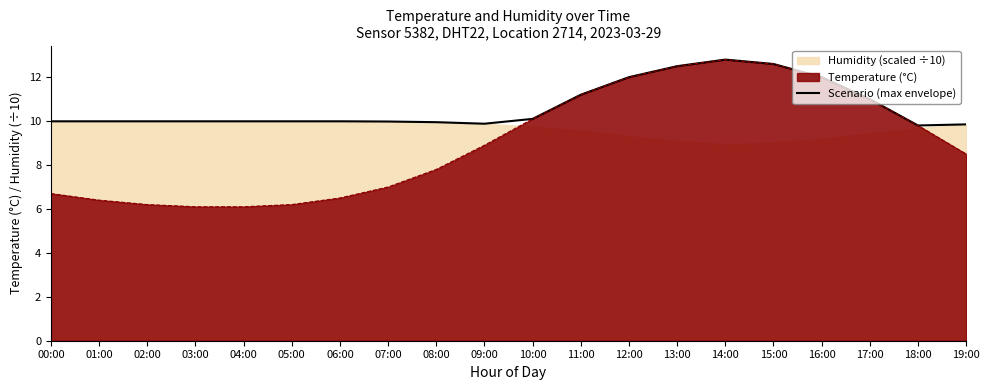

Does the chart display data point markers on the line(s)?

No